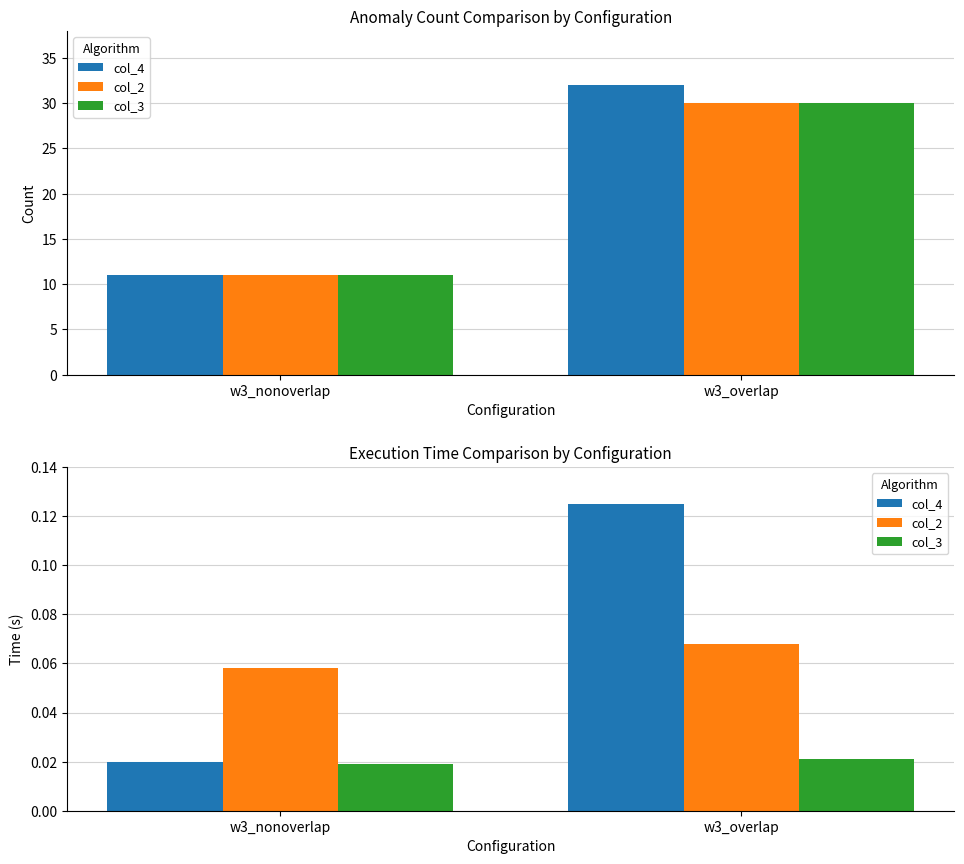

How many groups of bars are there?

2